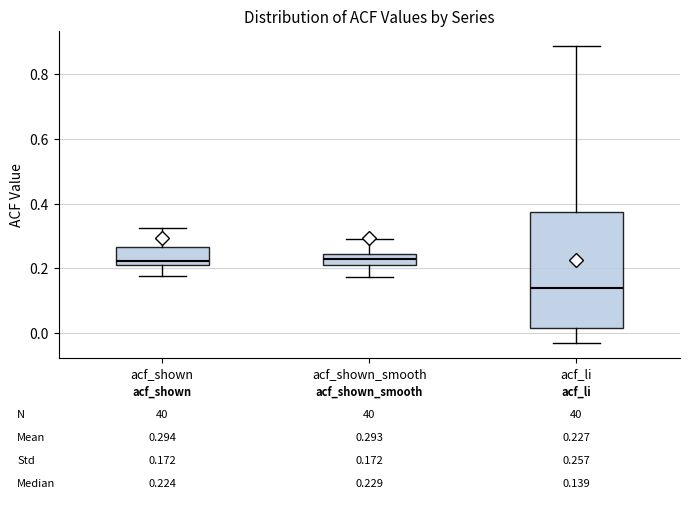

Comparing the boxes themselves (not the whiskers), which one is the tallest?

acf_li